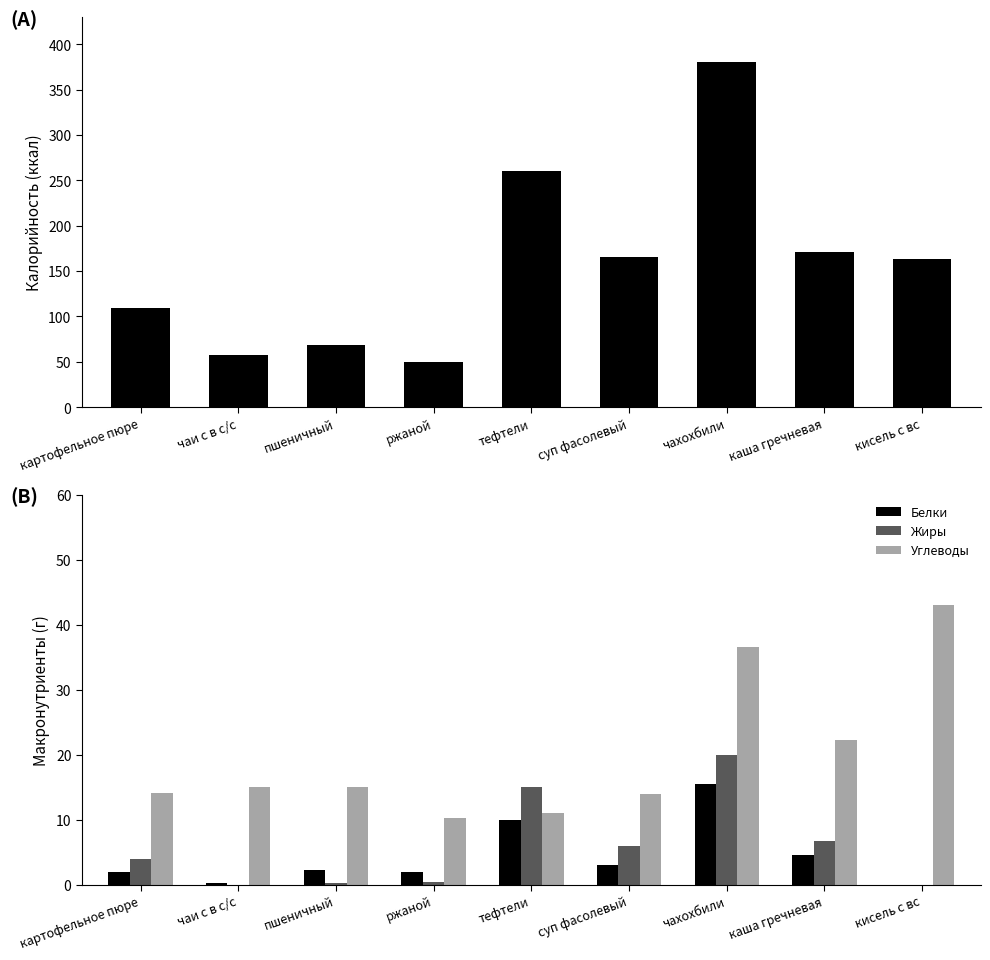

At how many categories does at least one series exceed 266?

1